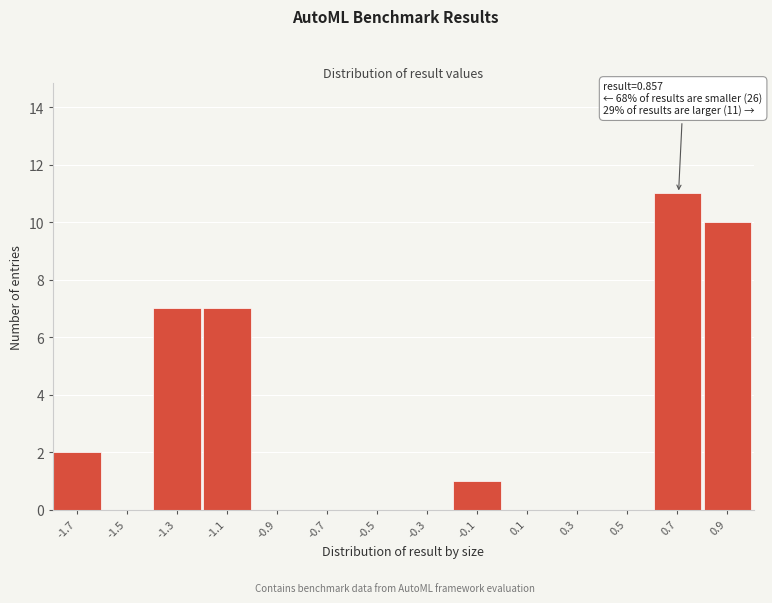

Reading left to right, list all the values displayed in this chart.

-1.7=2	-1.5=0	-1.3=7	-1.1=7	-0.9=0	-0.7=0	-0.5=0	-0.3=0	-0.1=1	0.1=0	0.3=0	0.5=0	0.7=11	0.9=10